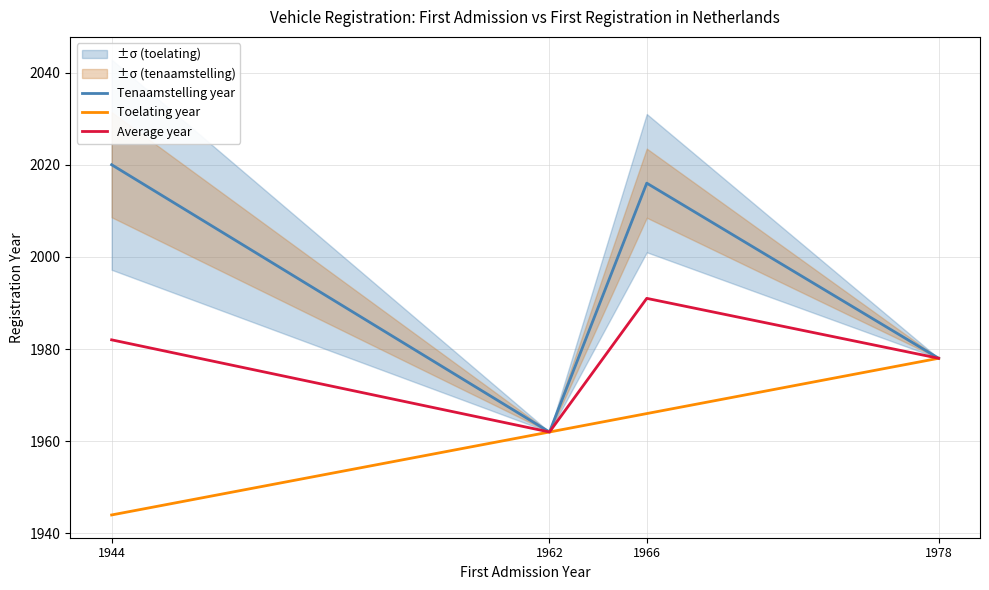

Which label corresponds to the smallest value in the chart?

1944